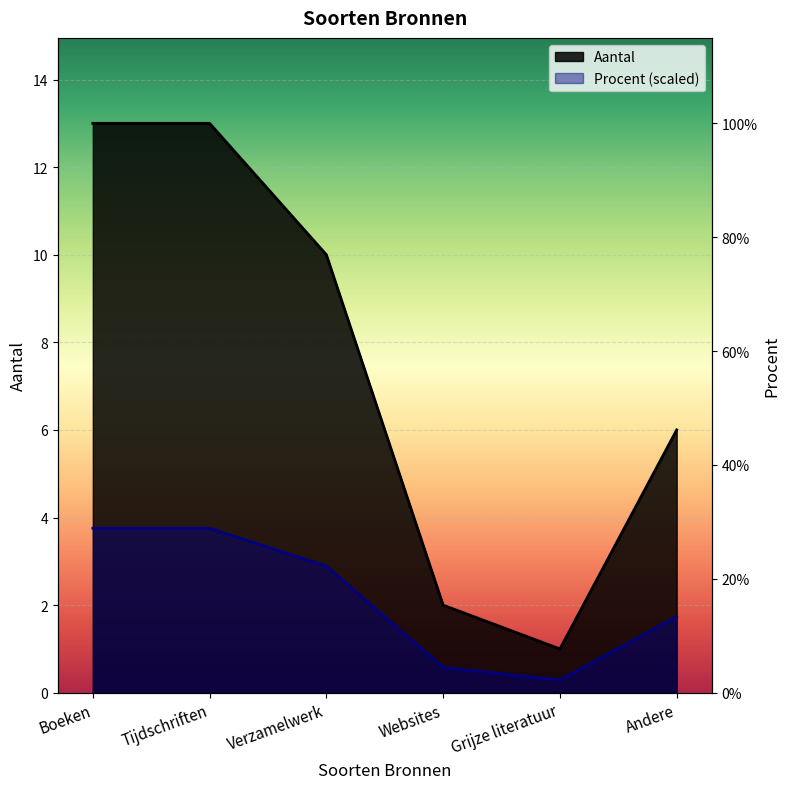

In Aantal, how many points are lower than both neighbors (excluding endpoints)?

1